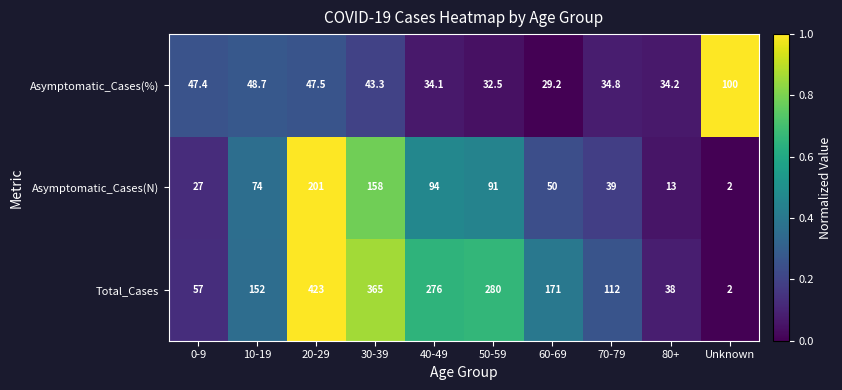

Is the value of Asymptomatic_Cases(N) at 60-69 greater than the value of Asymptomatic_Cases(%) at 40-49?

Yes